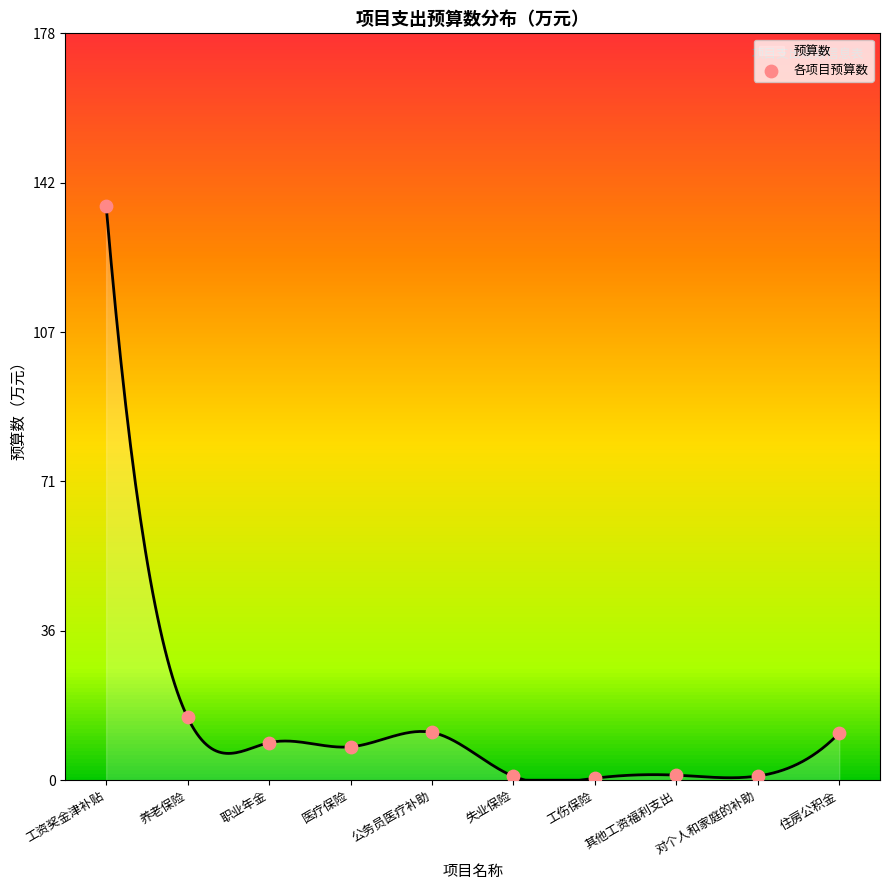

Between 工伤保险 and 医疗保险, which is larger?

医疗保险